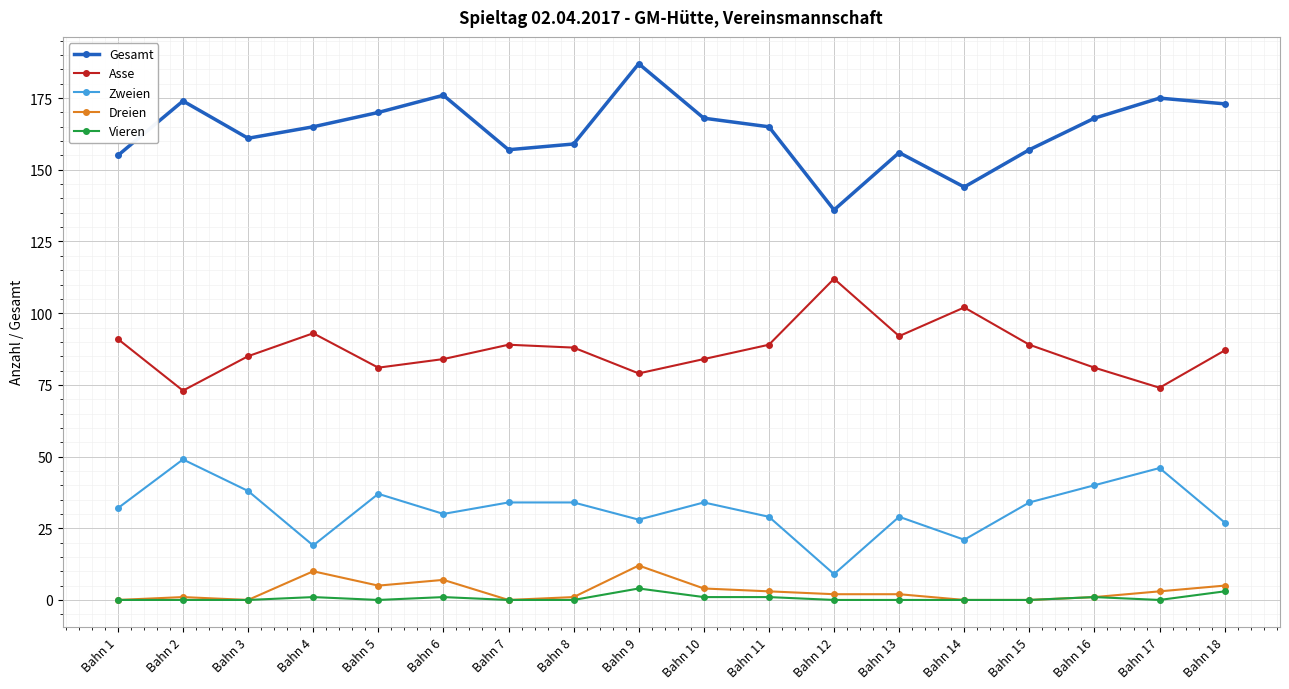

How many lines are shown in the chart?

5